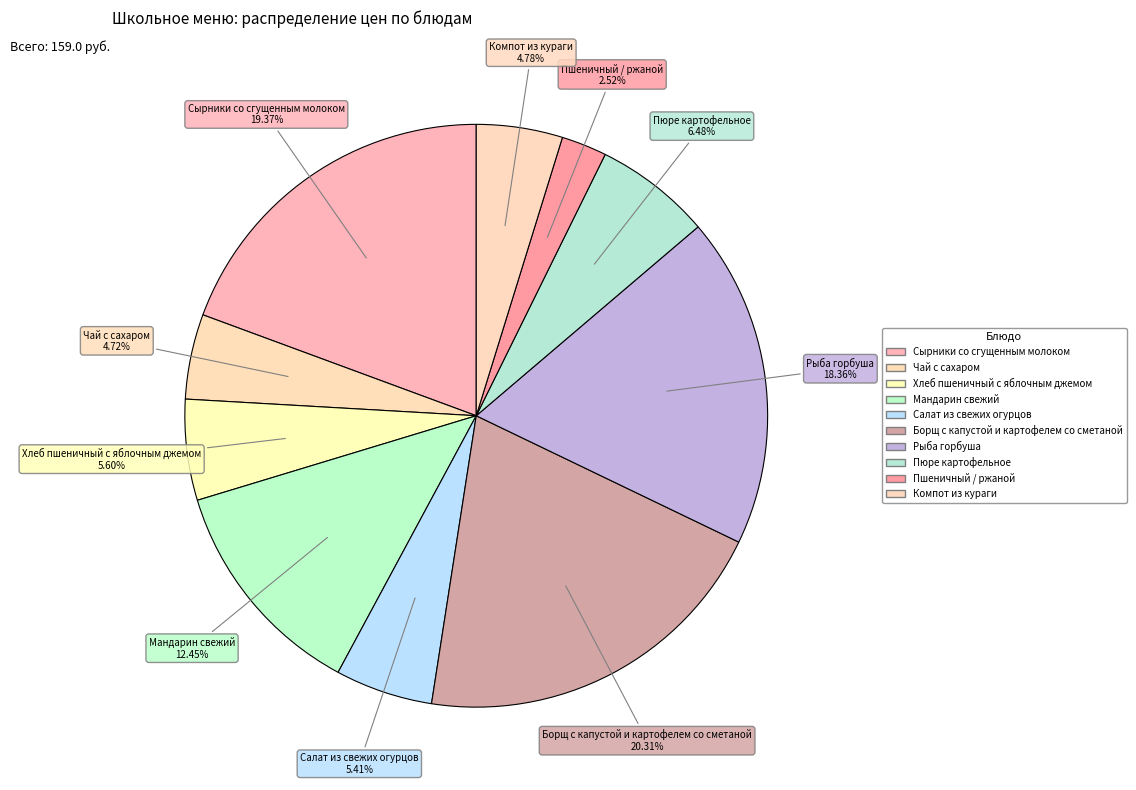

What percentage is the Пшеничный / ржаной slice, to the nearest percent?

3%